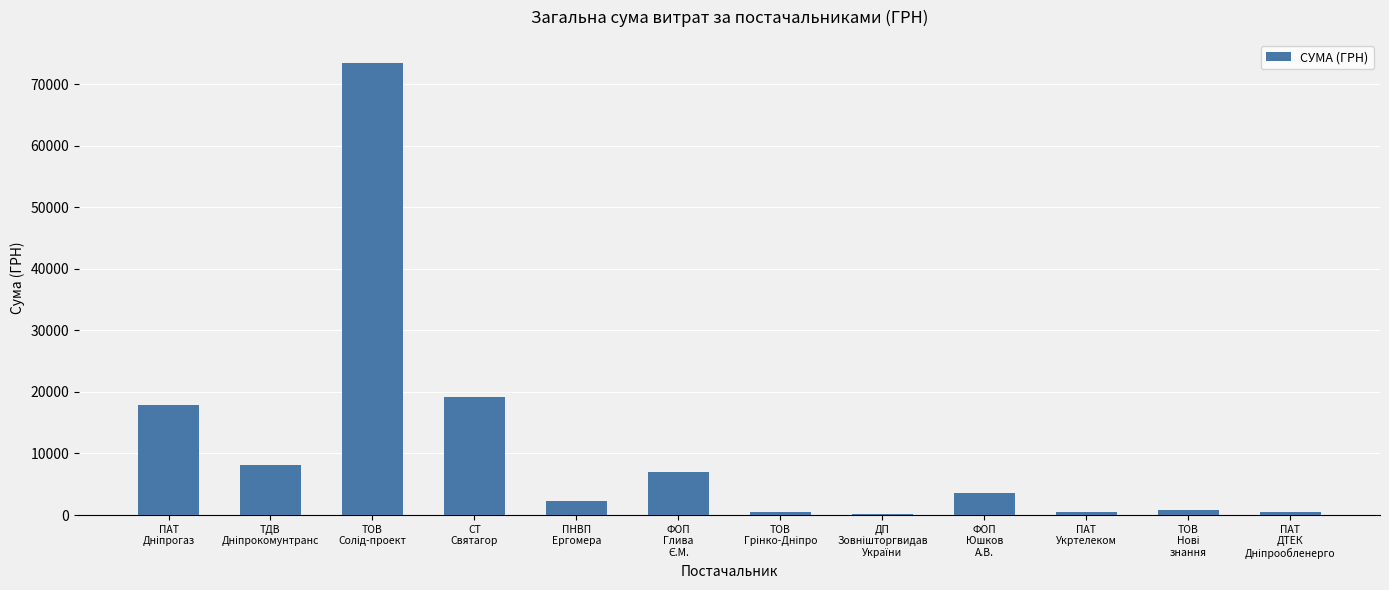

What is the greatest value displayed?

73490.0